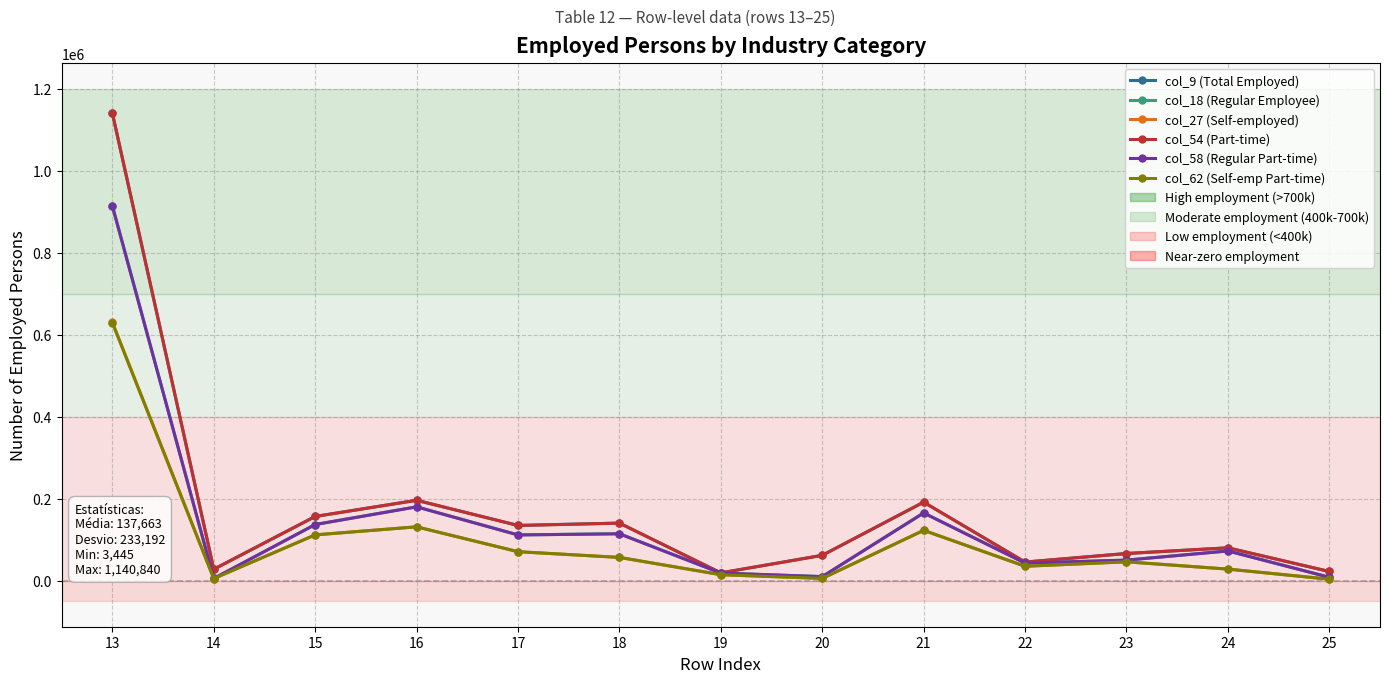

Read the col_62 (Self-emp Part-time) value at 16, to the nearest 50.

131100